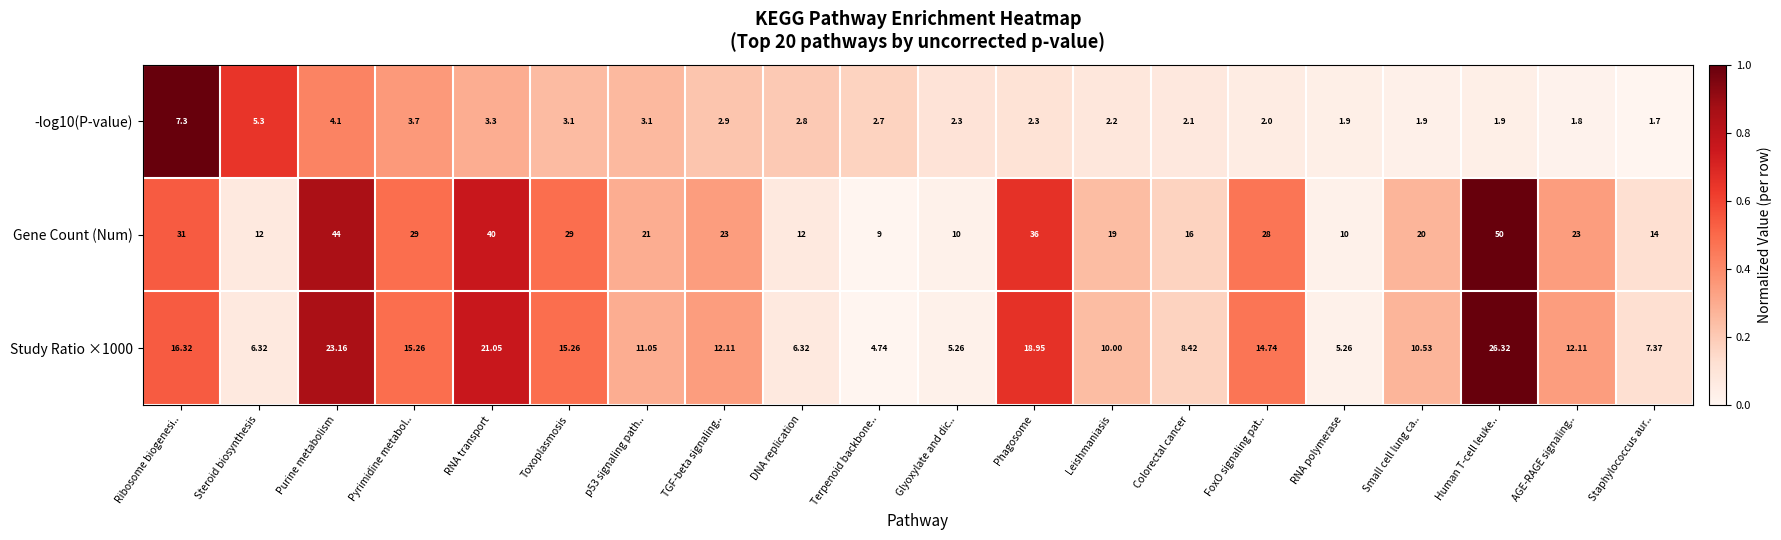

At which label is -log10(P-value) closest to 4?

Purine metabolism